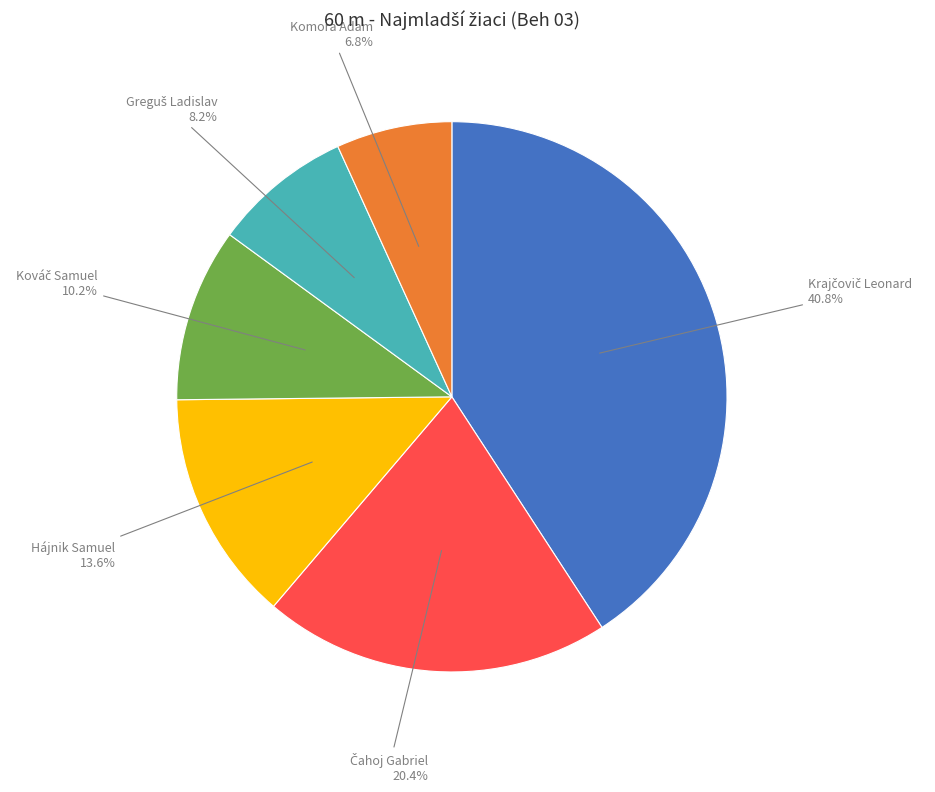

Which slice is the smallest?

Komora Adam